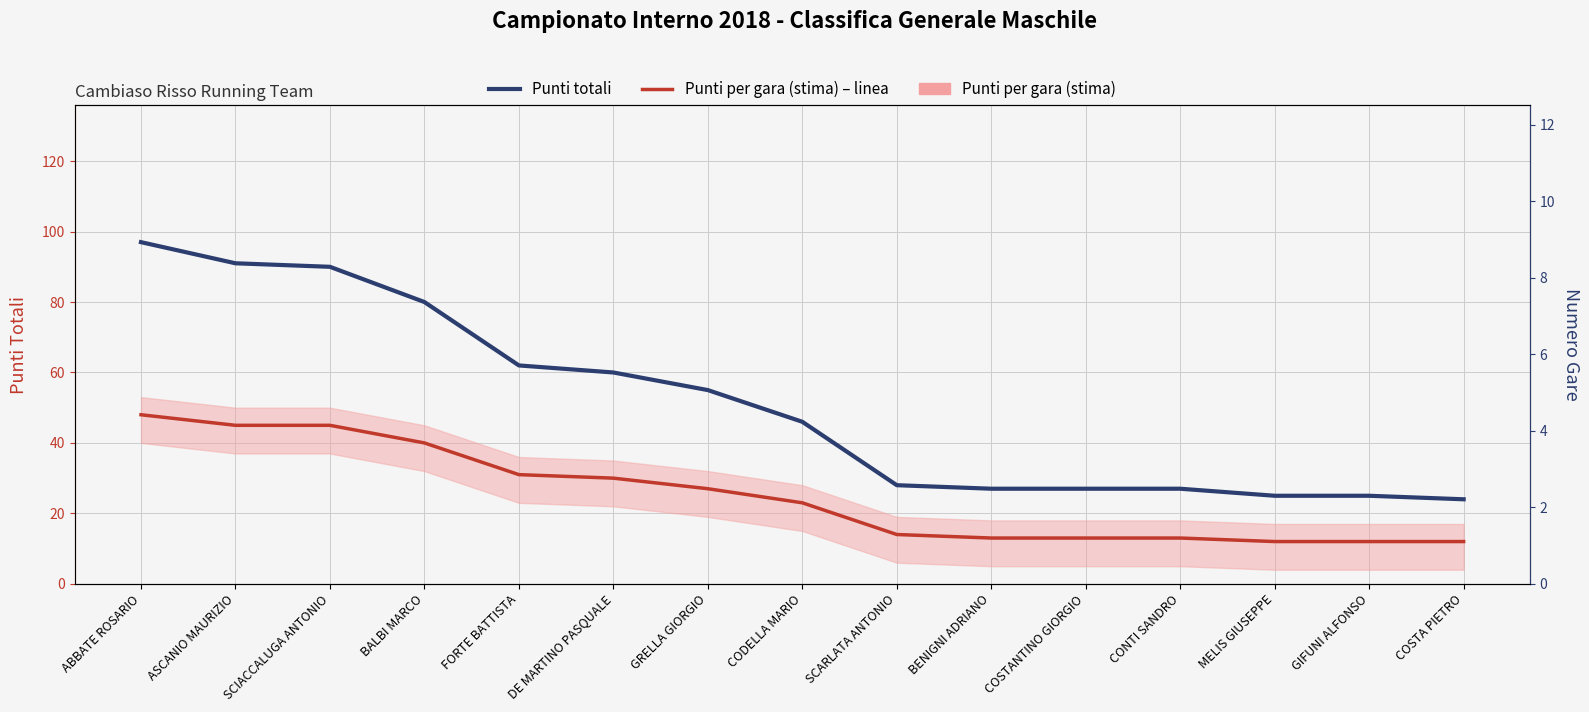

How many lines are shown in the chart?

2